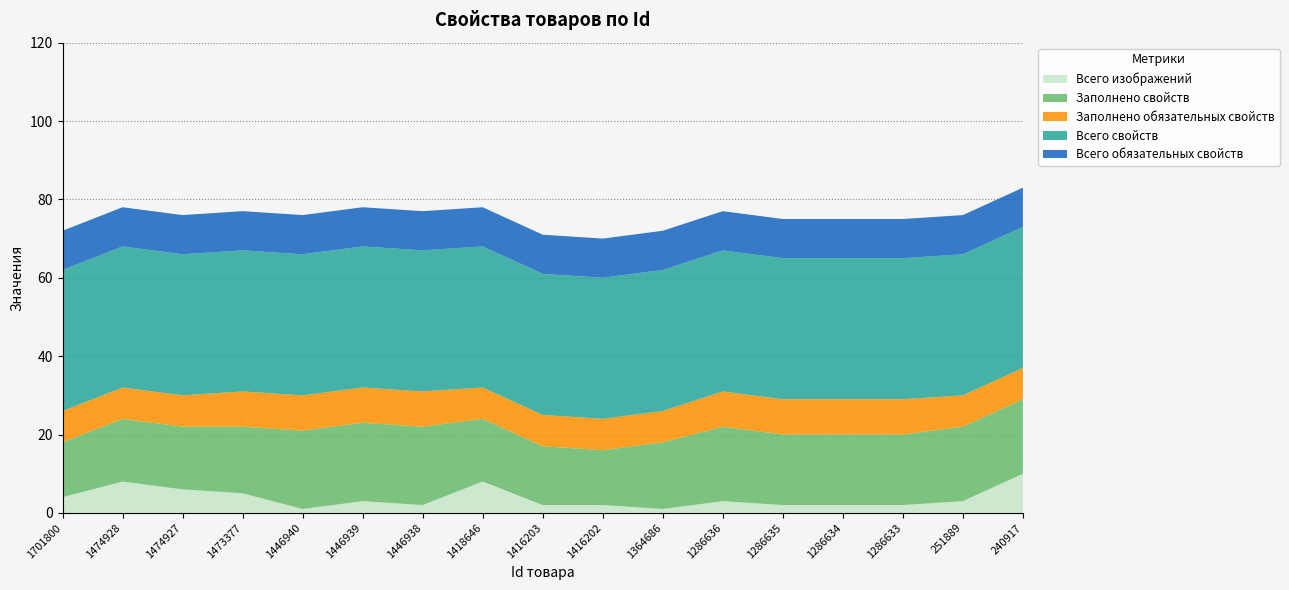

Reading left to right, list all the values displayed in this chart.

Всего изображений: 4	8	6	5	1	3	2	8	2	2	1	3	2	2	2	3	10
Заполнено свойств: 14	16	16	17	20	20	20	16	15	14	17	19	18	18	18	19	19
Заполнено обязательных свойств: 8	8	8	9	9	9	9	8	8	8	8	9	9	9	9	8	8
Всего свойств: 36	36	36	36	36	36	36	36	36	36	36	36	36	36	36	36	36
Всего обязательных свойств: 10	10	10	10	10	10	10	10	10	10	10	10	10	10	10	10	10